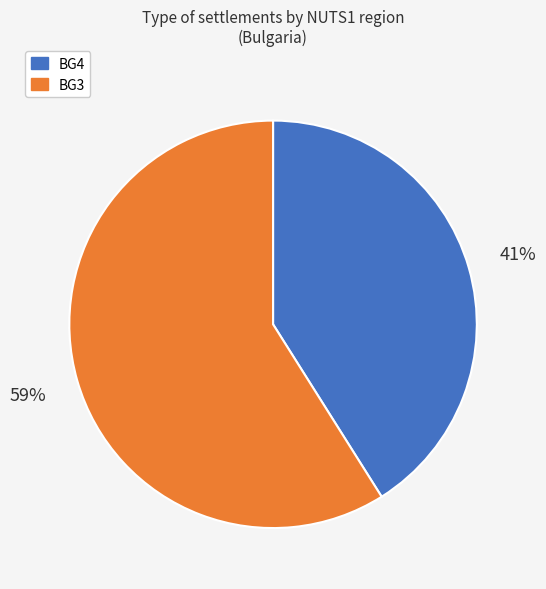

To the nearest percent, what is the difference between the largest and smallest slice percentages?

18%